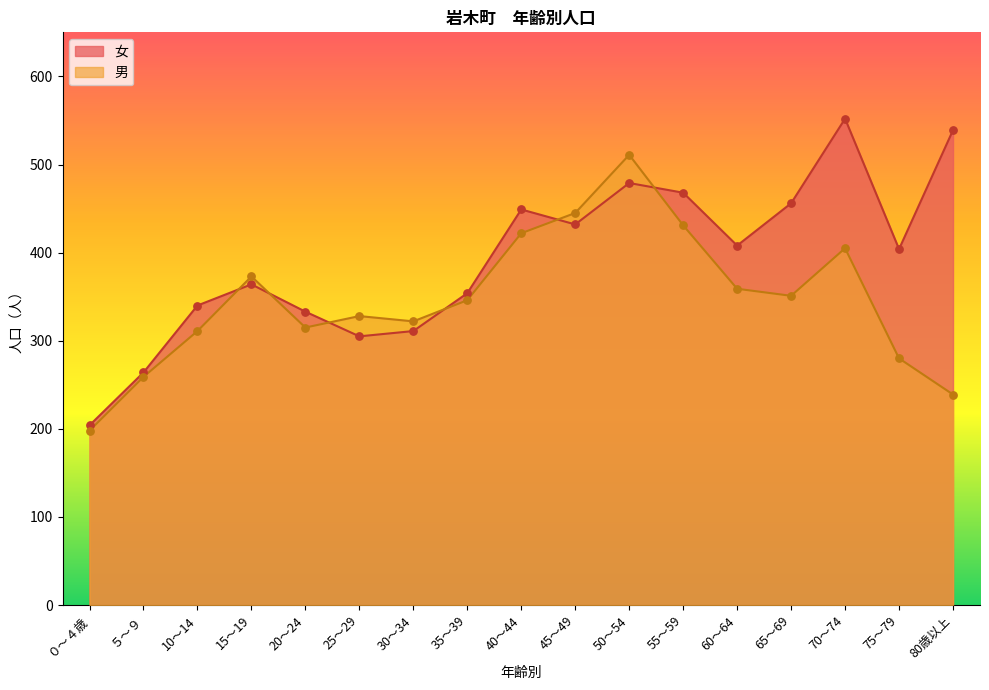

At which category is the sum across all series the highest?

50～54